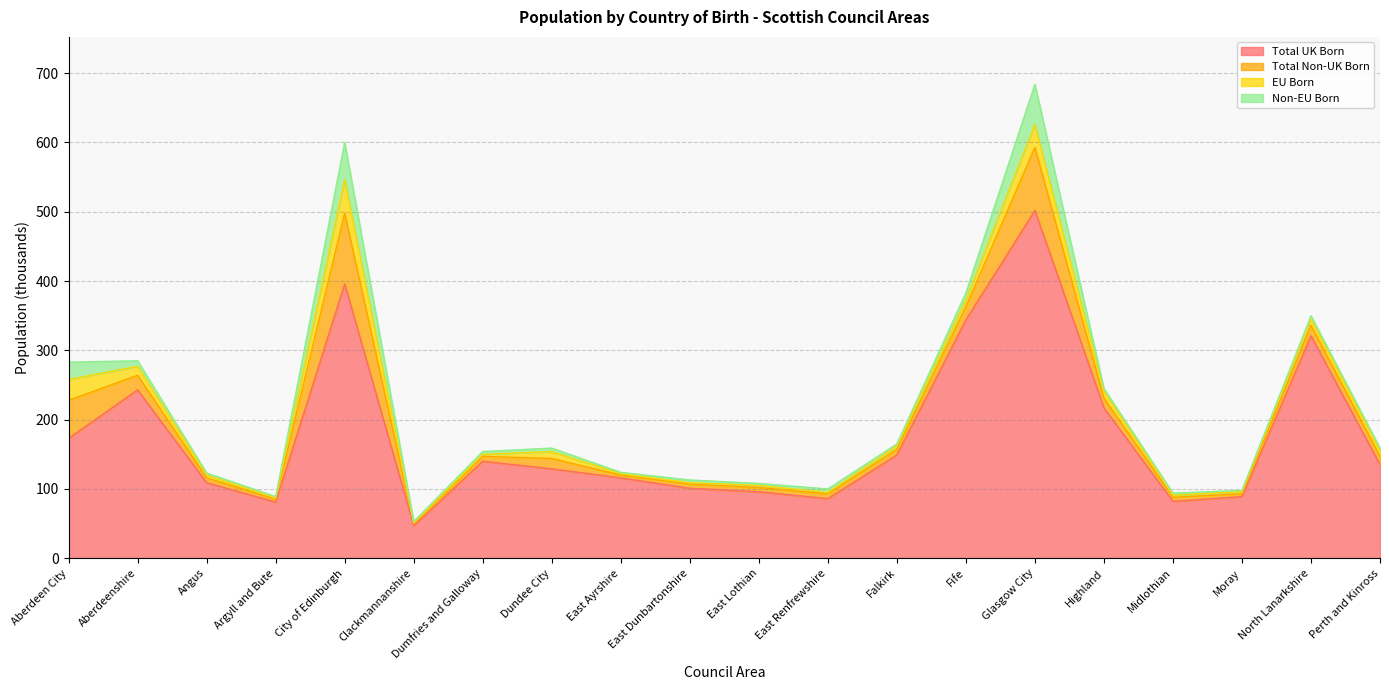

What is the difference between the maximum and minimum values in the Total Non-UK Born series?

99